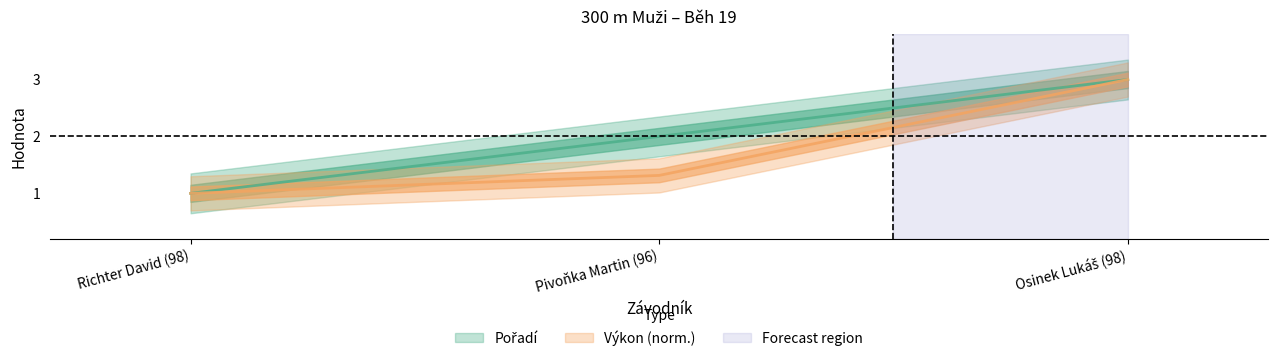

Reading right to left, extract all data points from this chart.

Pořadí: Osinek Lukáš (98)=3.0	Pivoňka Martin (96)=2.0	Richter David (98)=1.0
Výkon: Osinek Lukáš (98)=3.0	Pivoňka Martin (96)=1.3	Richter David (98)=1.0